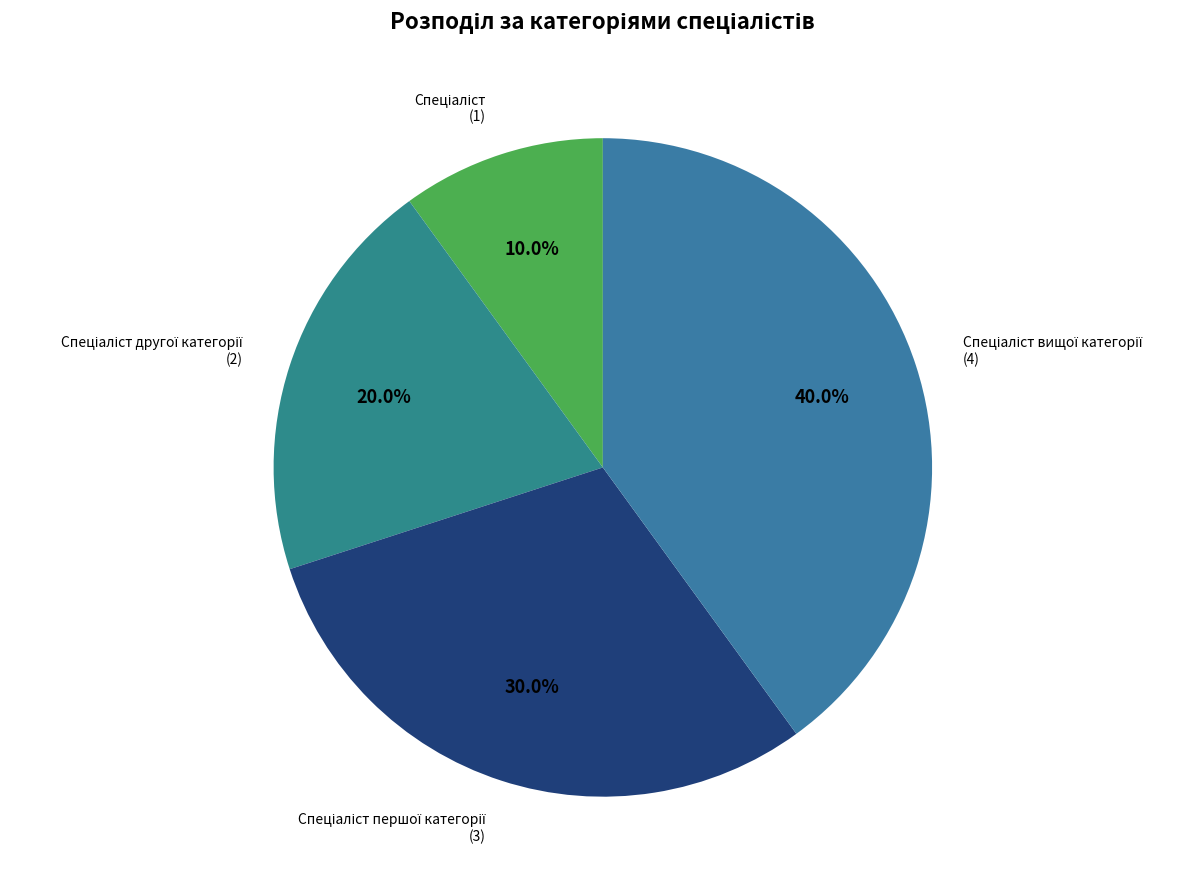

Is there any slice that represents more than half of the pie?

No